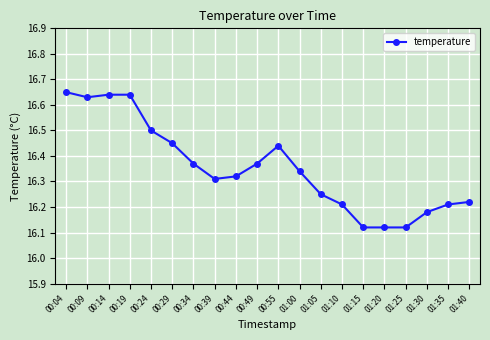

What is the ratio of the value at 00:49 to the value at 00:19?

1.0